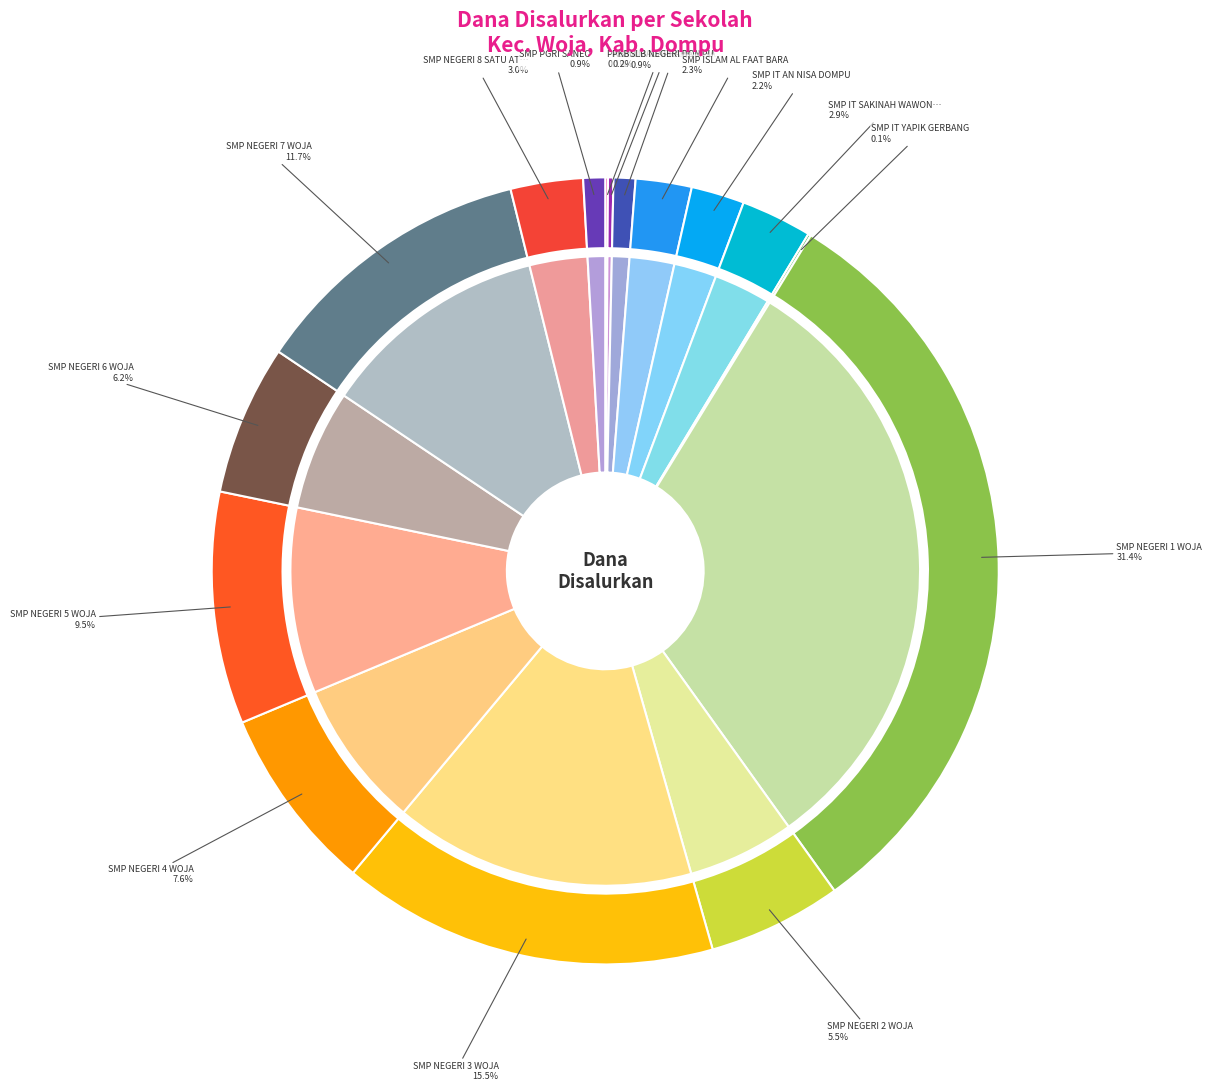

What is the largest slice in the pie chart?

SMP NEGERI 1 WOJA